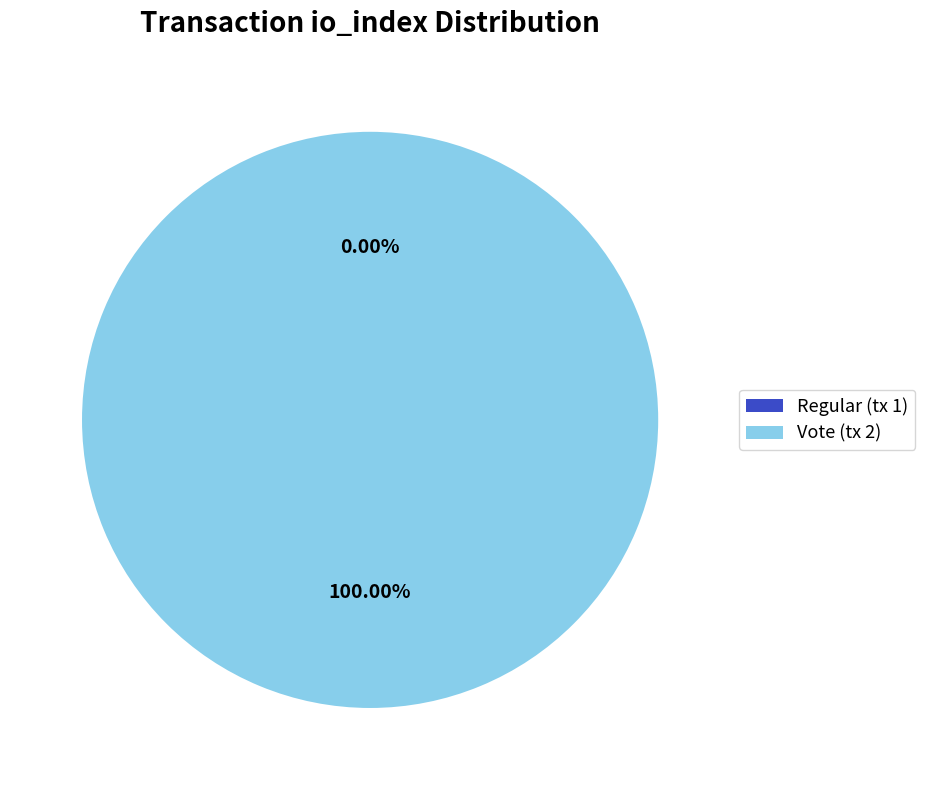

What percentage is the Vote (tx 2) slice, to the nearest percent?

100%